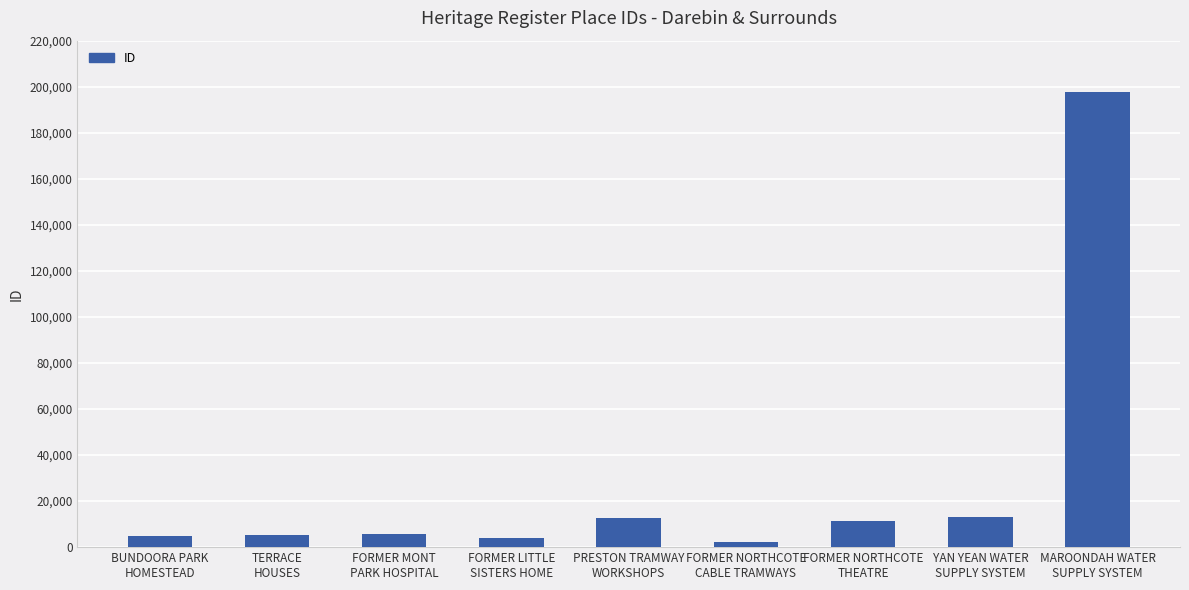

How many data points are less than 5619?

4